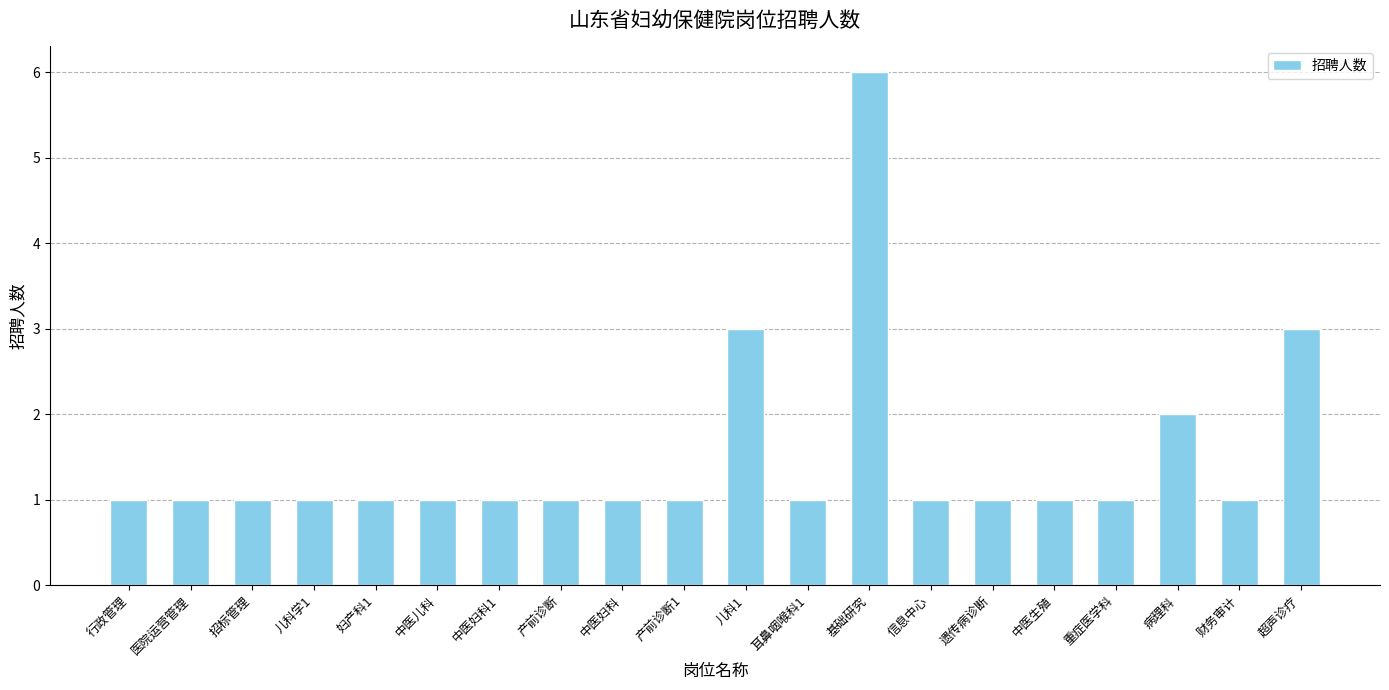

What is the value of the 12th bar from the left?

1